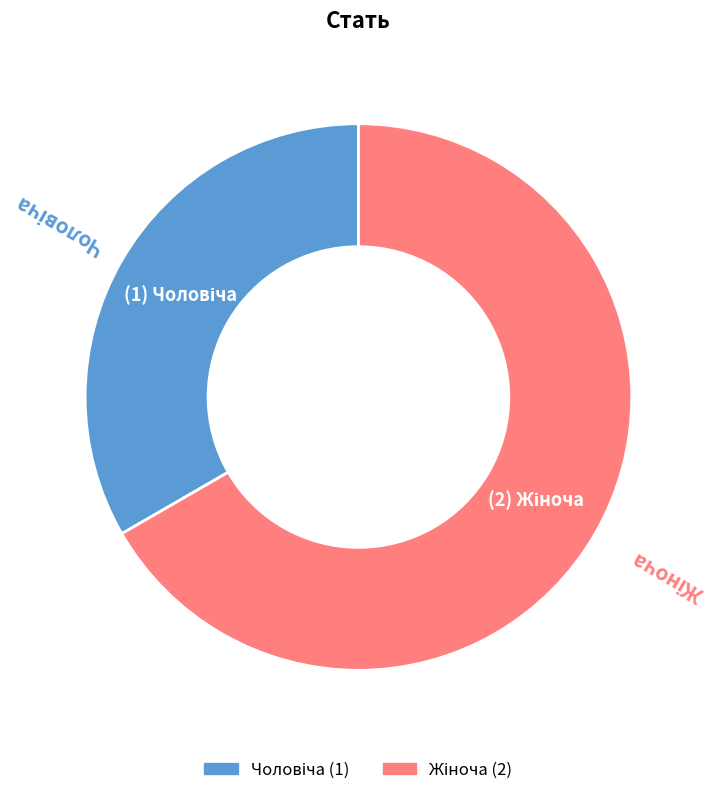

Is there any slice that represents more than half of the pie?

Yes